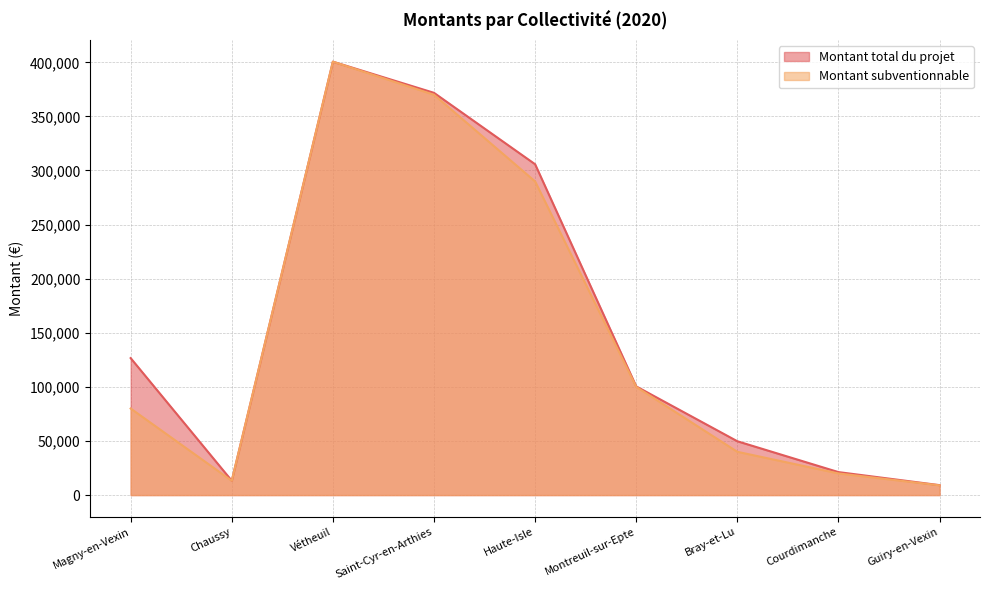

What are all the series names shown in the legend?

Montant total du projet, Montant subventionnable